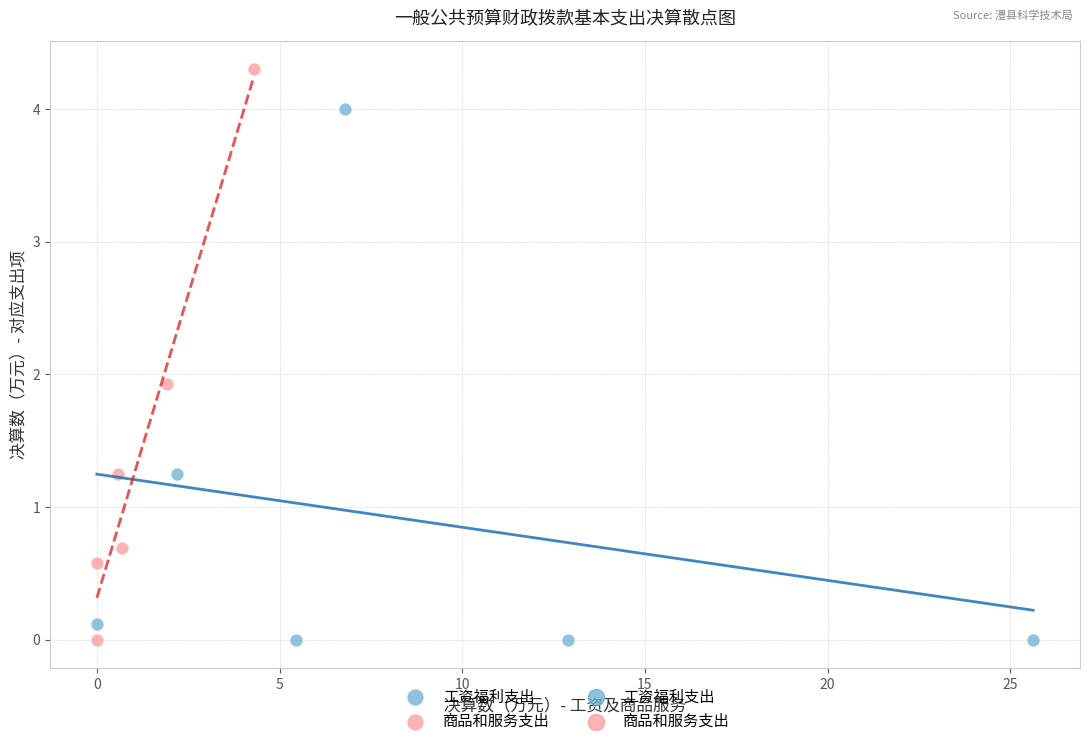

Which series contains the highest Y value?

商品和服务支出